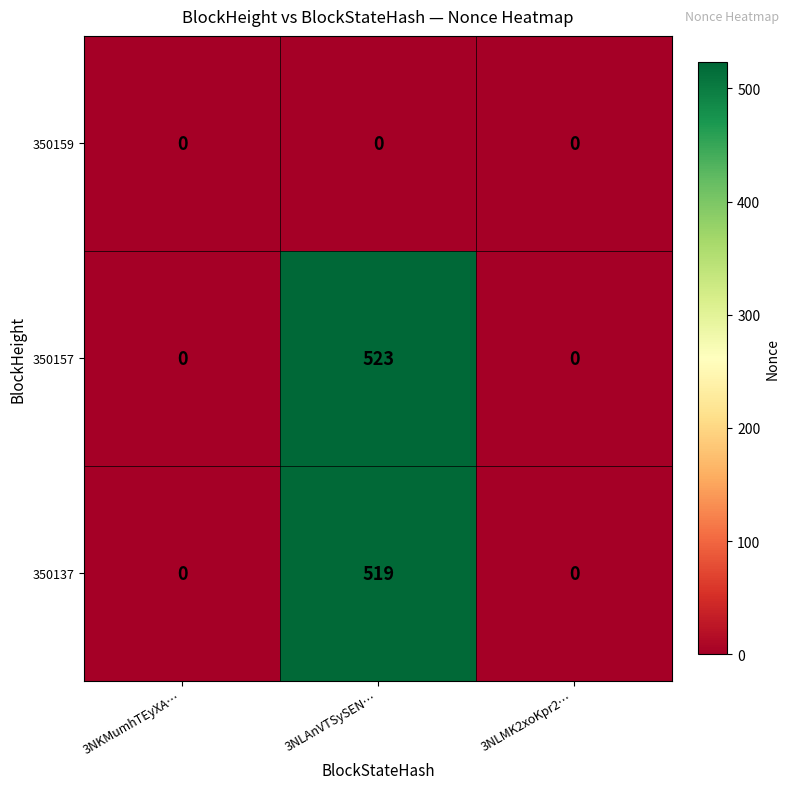

At how many categories does at least one series exceed 122?

1